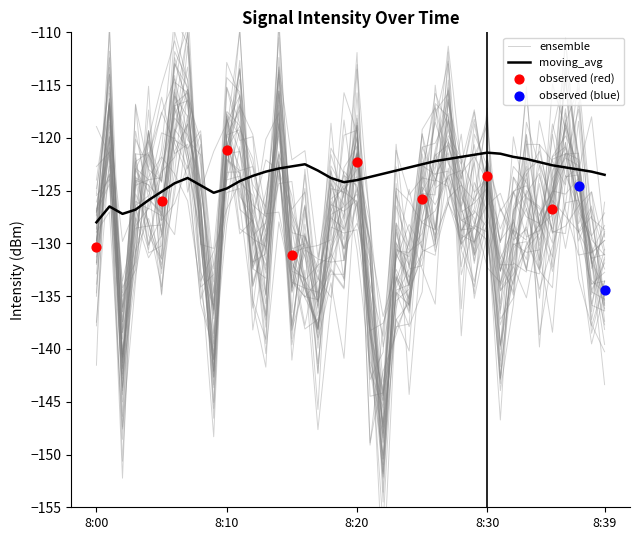

Between 8:39 and 10, which is larger?

10